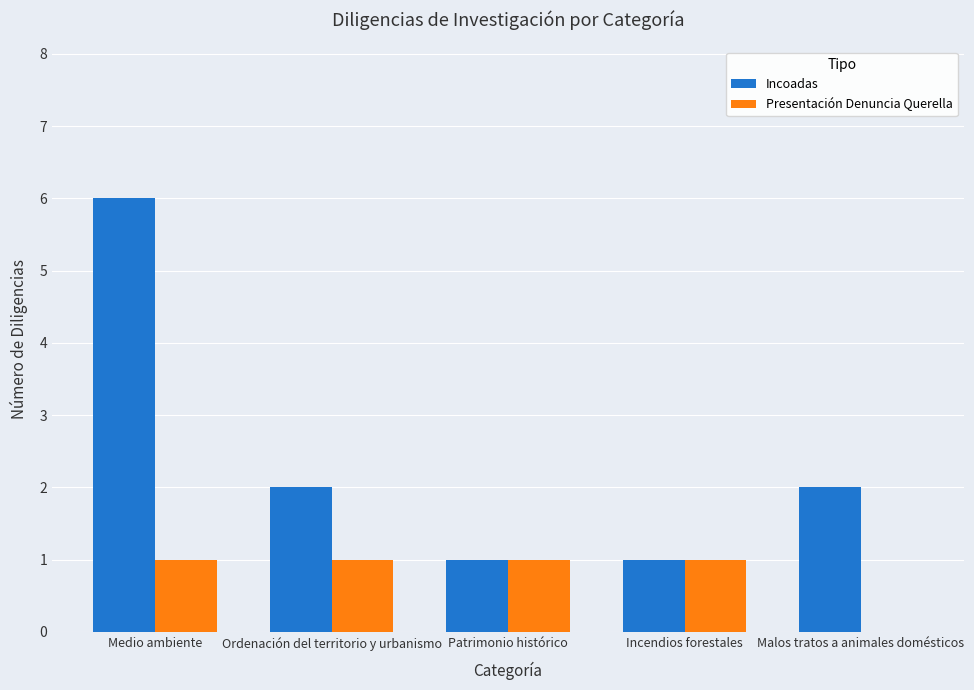

Count the Incoadas values in the range 1 to 2.

4